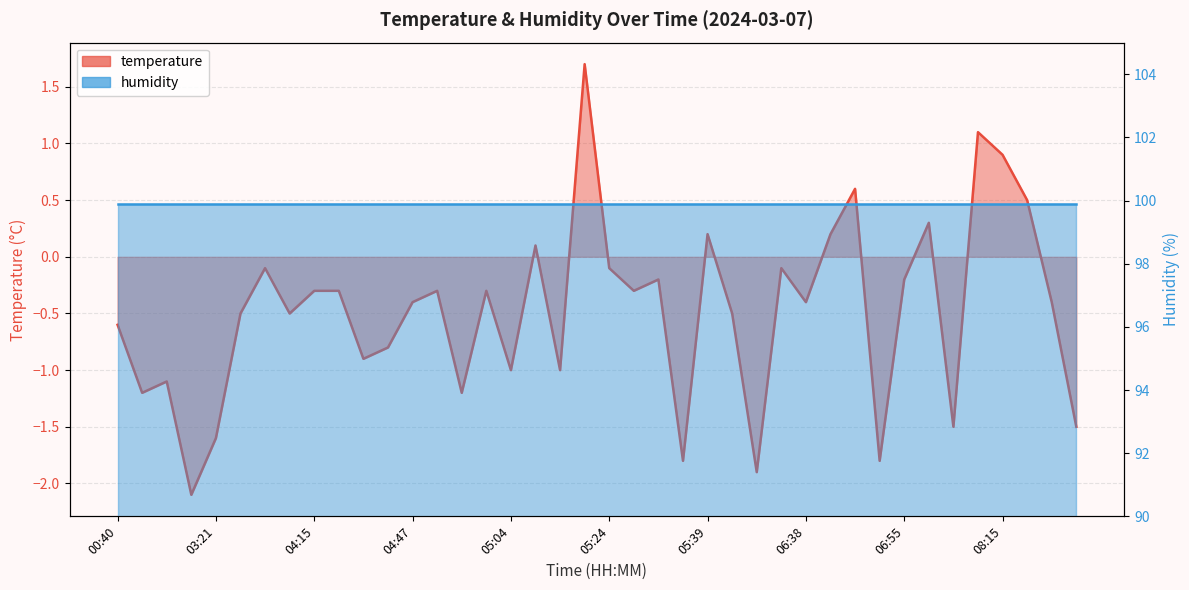

What is the change in value from 05:09 to 05:24?

+0.9